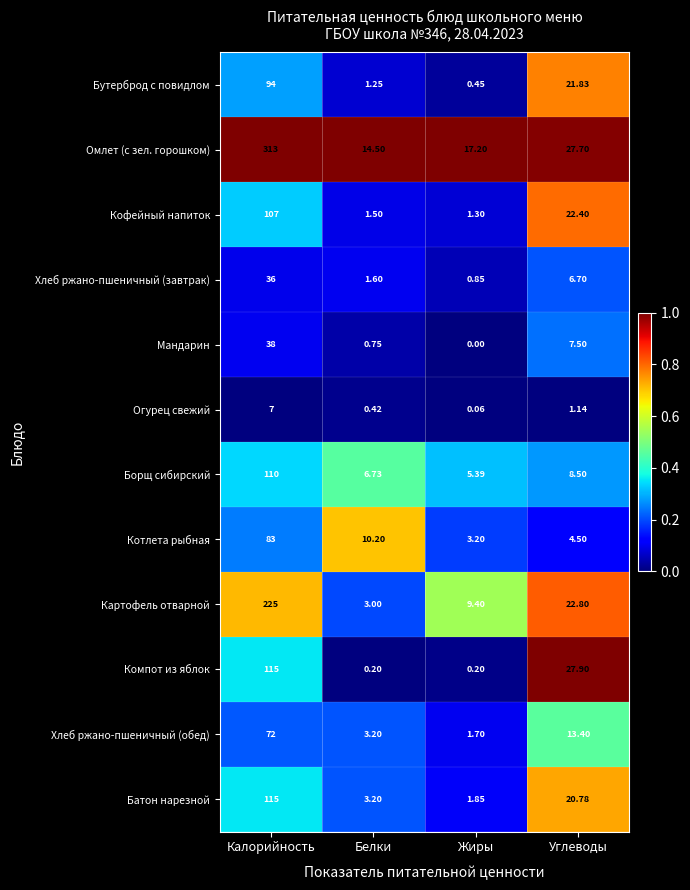

Rank the categories by Картофель отварной value from highest to lowest.

Калорийность, Углеводы, Жиры, Белки